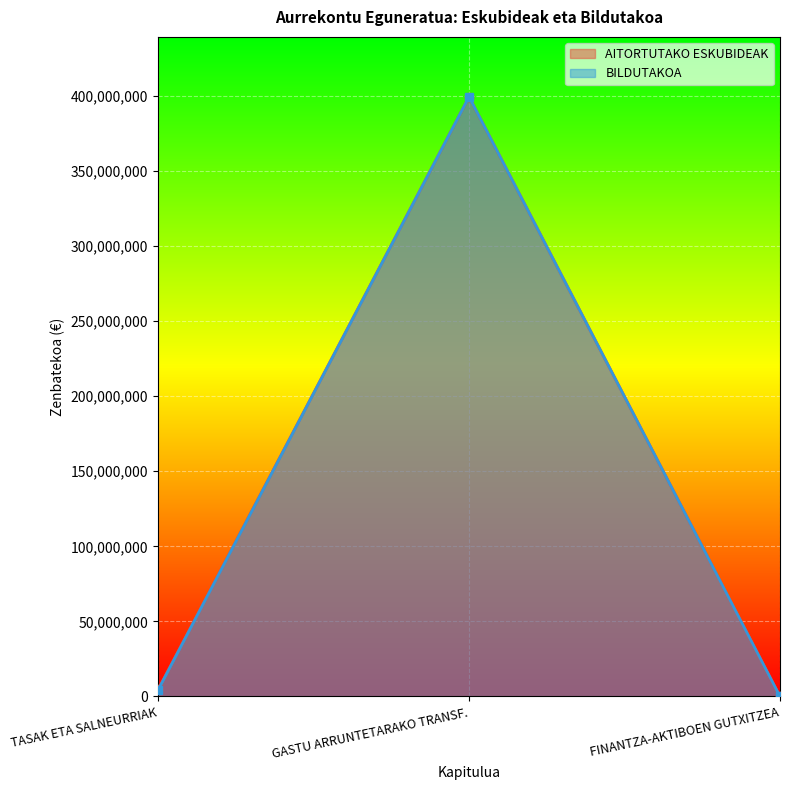

What is the maximum value shown in the chart?

399312670